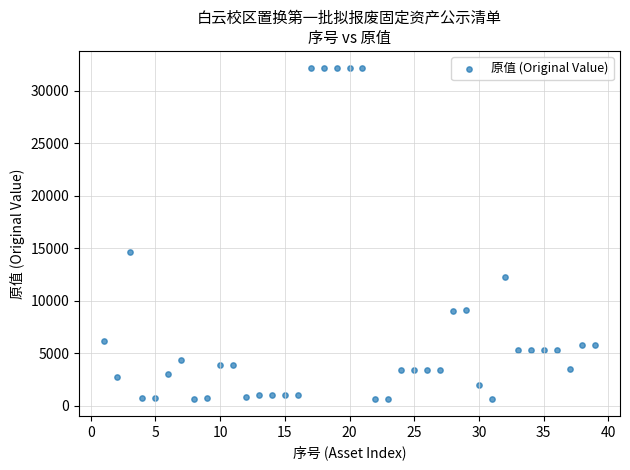

What Y value in the scatter plot is closest to 16410?

14650.0